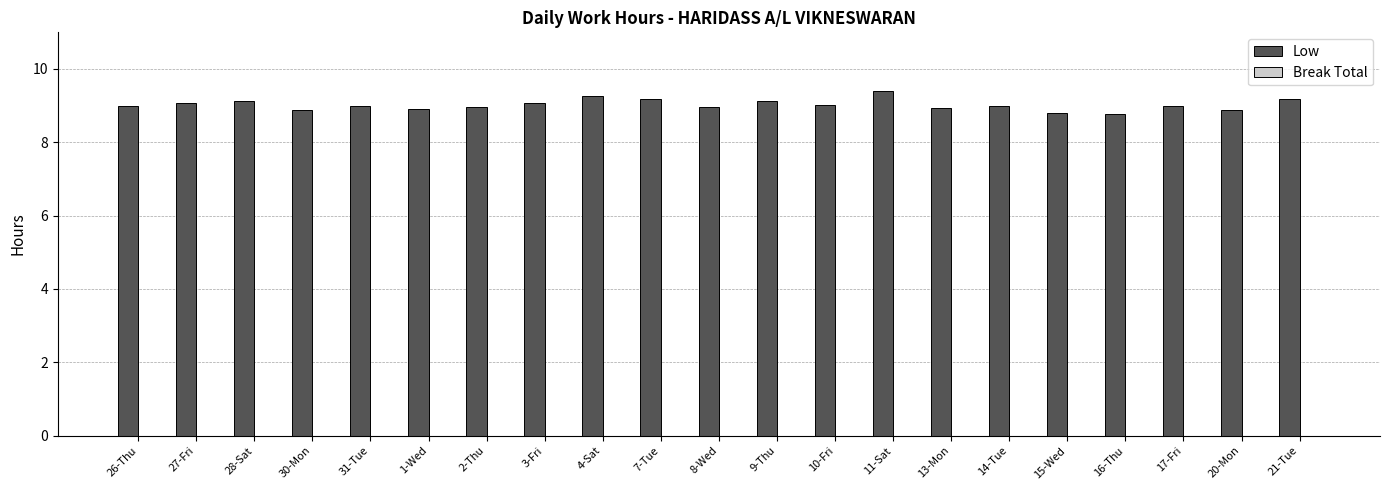

What is the greatest value displayed?

9.4